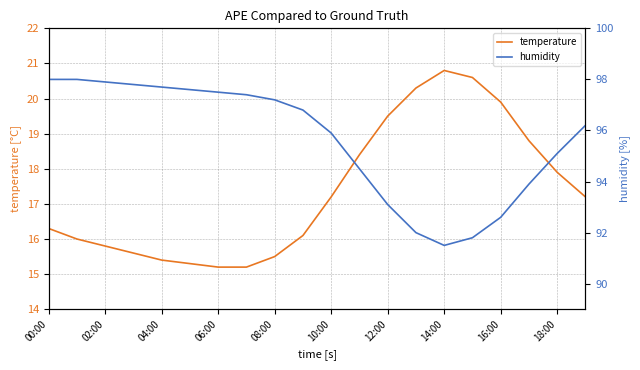

What is the lowest value of the temperature series?

15.2